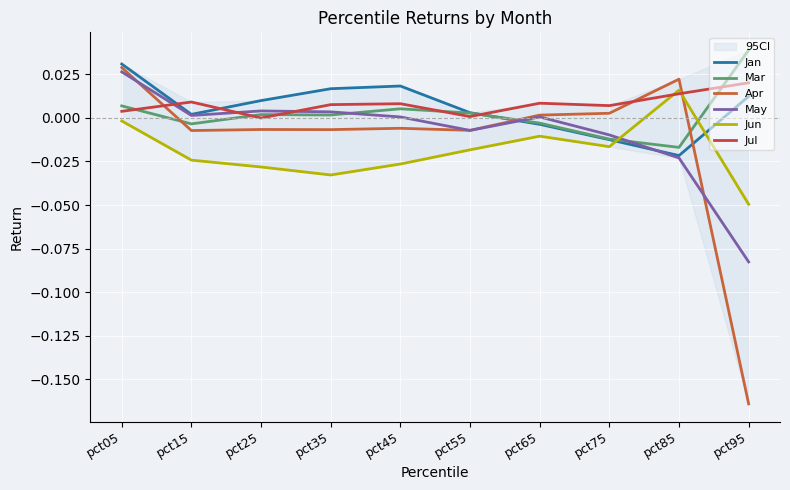

At which category does May reach its first local peak?

pct25